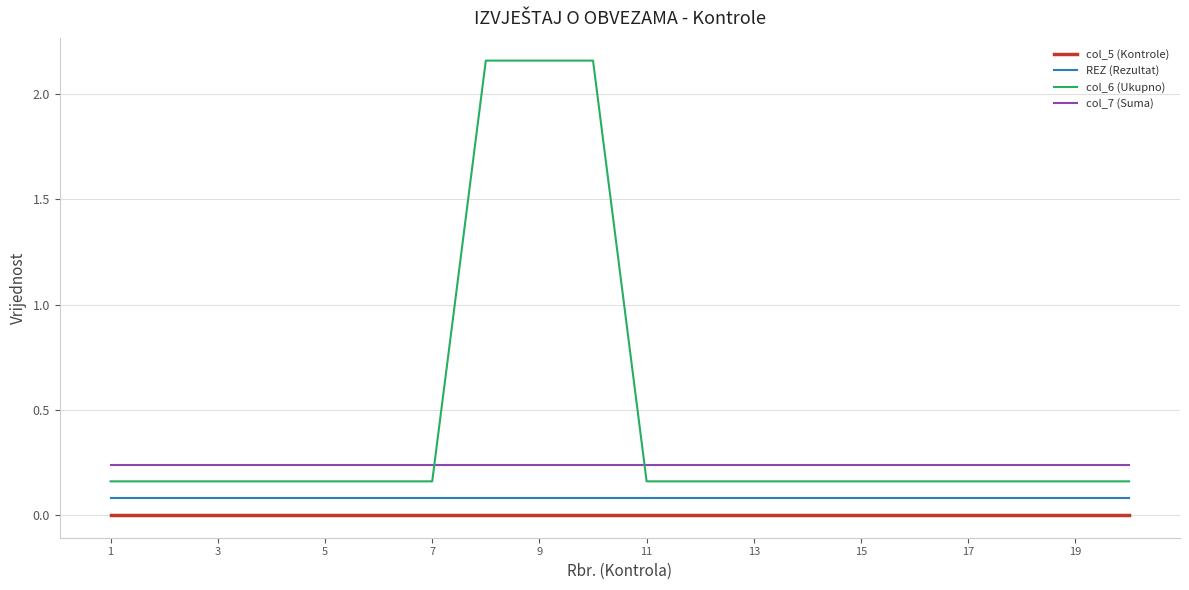

True or false: REZ (Rezultat) and col_6 (Ukupno) cross at least once.

False